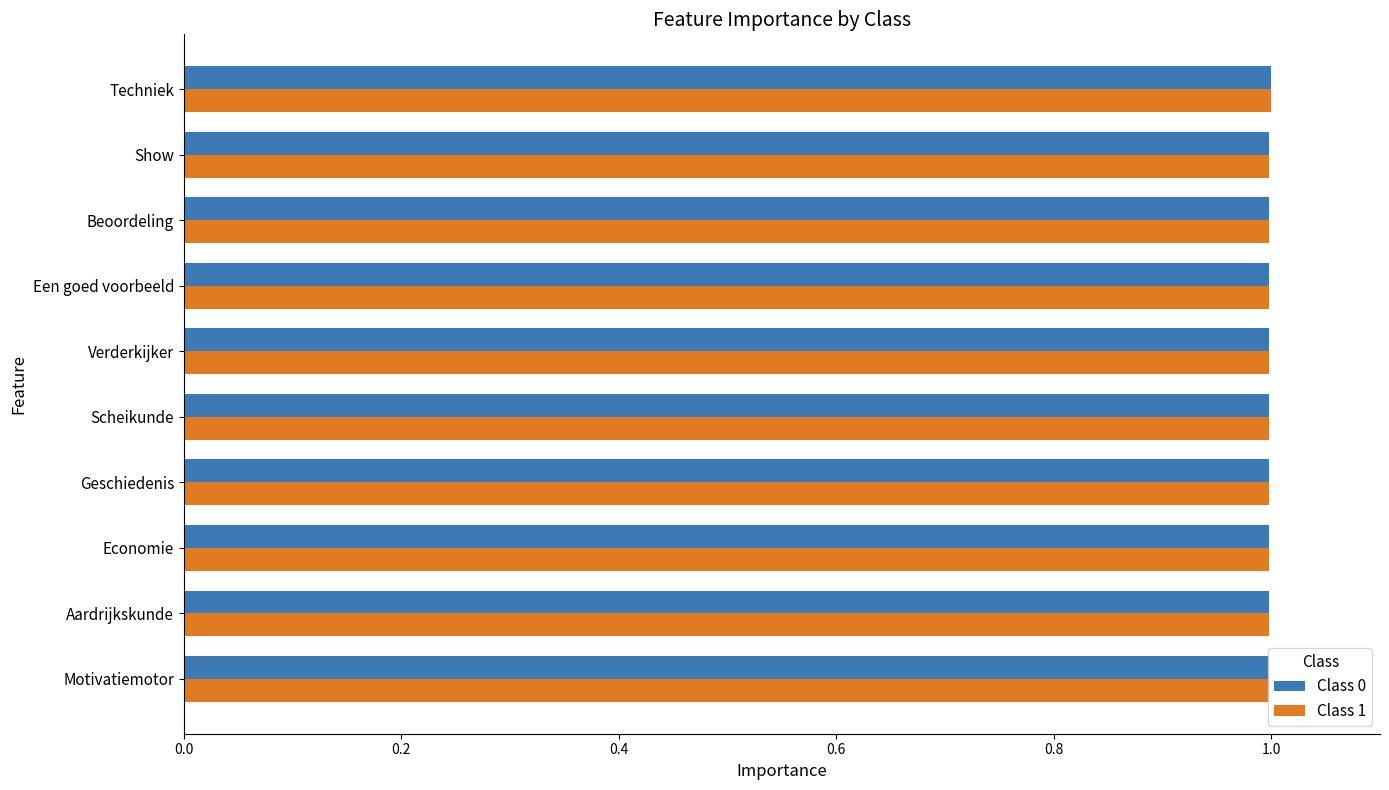

Is it true that Class 0 equals 1.0 at Scheikunde?

True